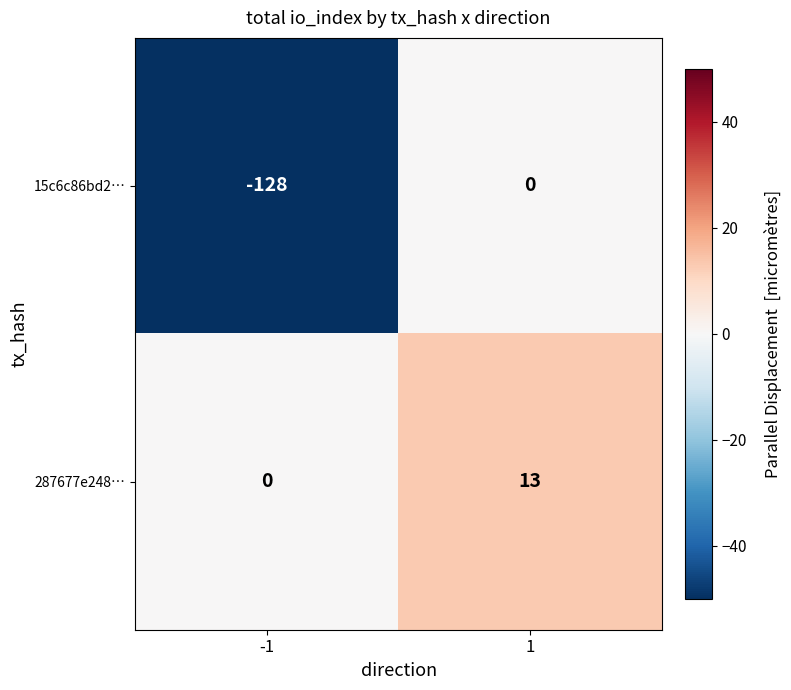

At which category is the sum across all series the highest?

1